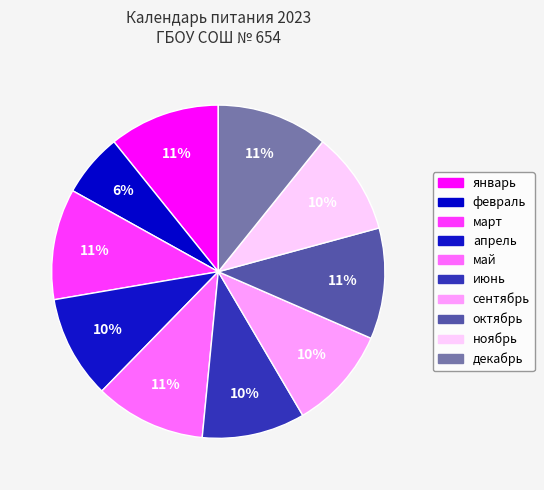

Does ноябрь account for over 50% of the chart?

No